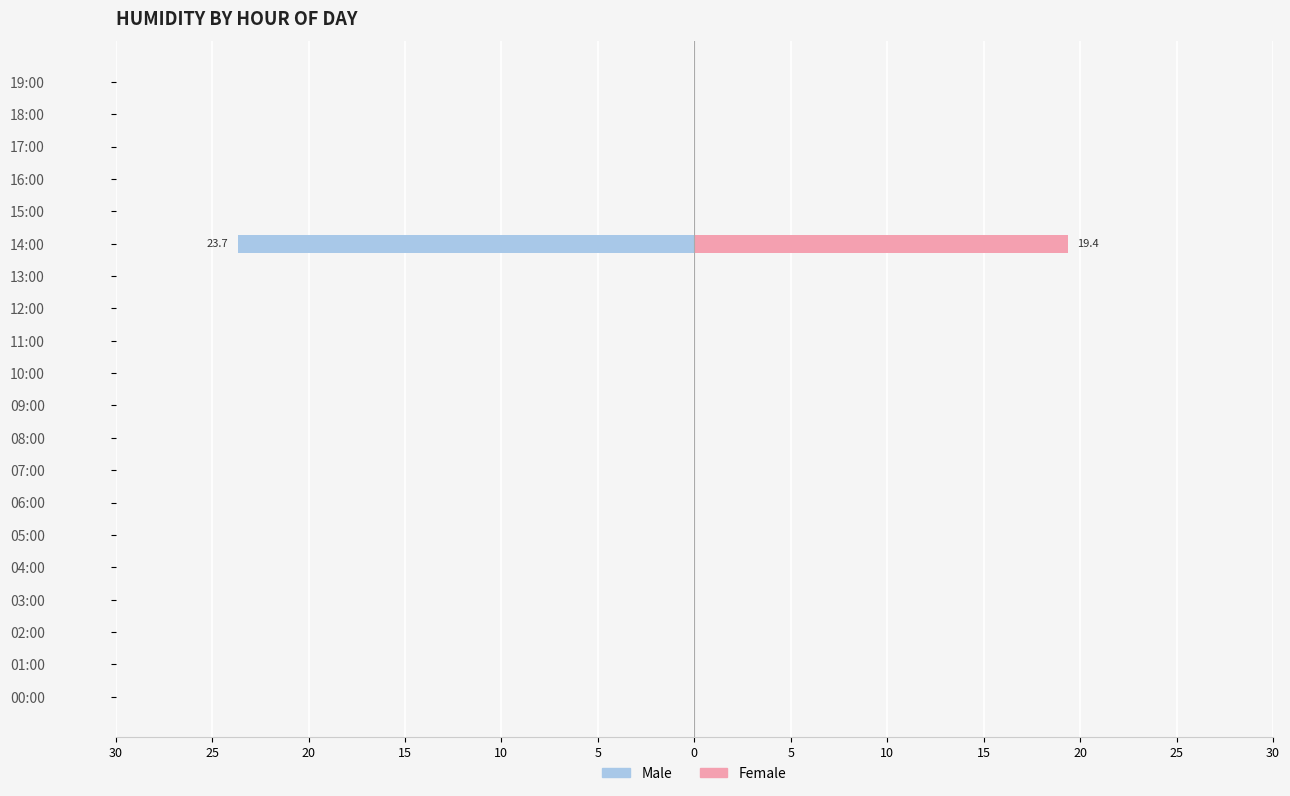

Reading right to left, transcribe all the data shown in this chart.

Male: 0.0	0.0	0.0	0.0	0.0	-23.7	0.0	0.0	0.0	0.0	0.0	0.0	0.0	0.0	0.0	0.0	0.0	0.0	0.0	0.0
Female: 0.0	0.0	0.0	0.0	0.0	19.4	0.0	0.0	0.0	0.0	0.0	0.0	0.0	0.0	0.0	0.0	0.0	0.0	0.0	0.0